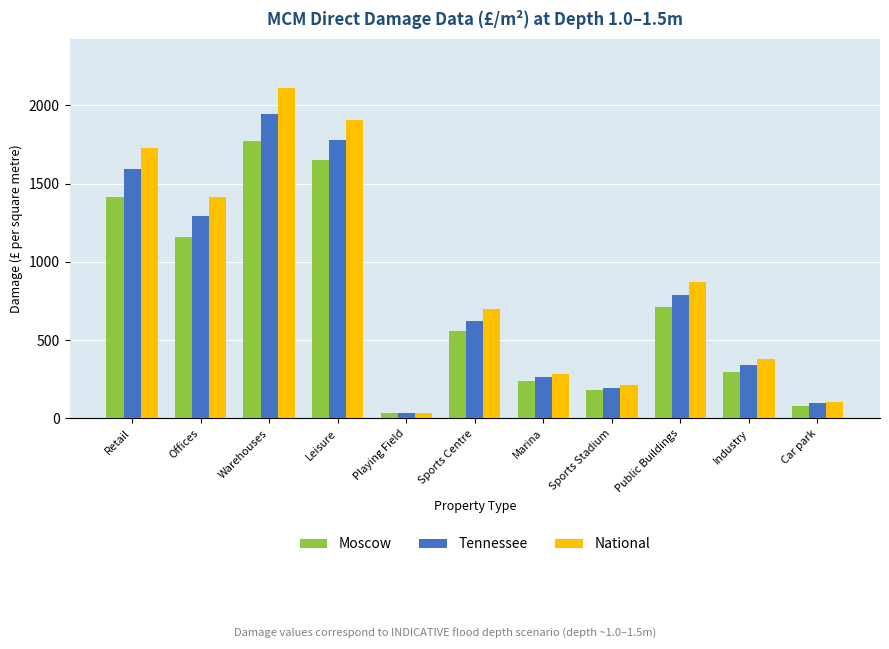

How many groups of bars are there?

11